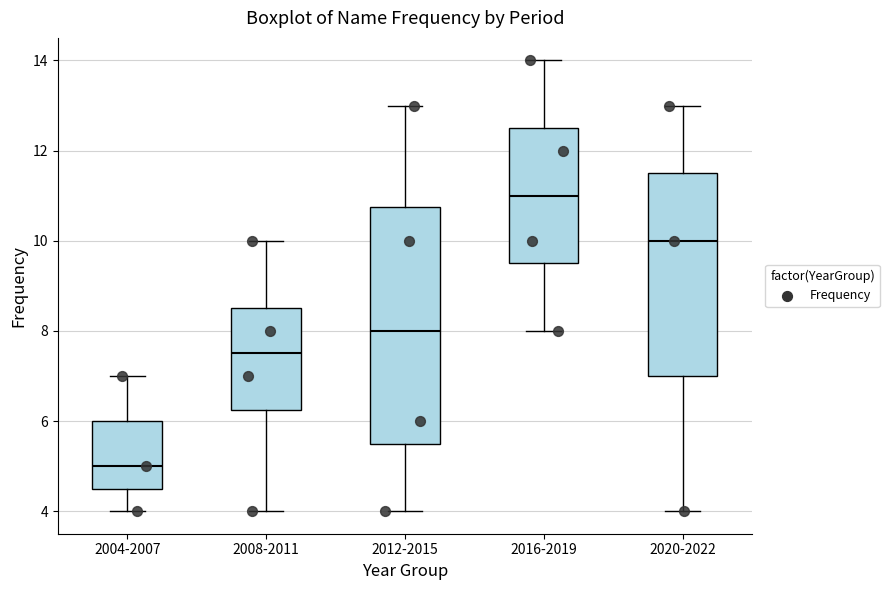

Where does the lower whisker of the box for 2004-2007 end on the y-axis? The values are not printed on the chart, so give them approximately, as read against the axis.

4.0